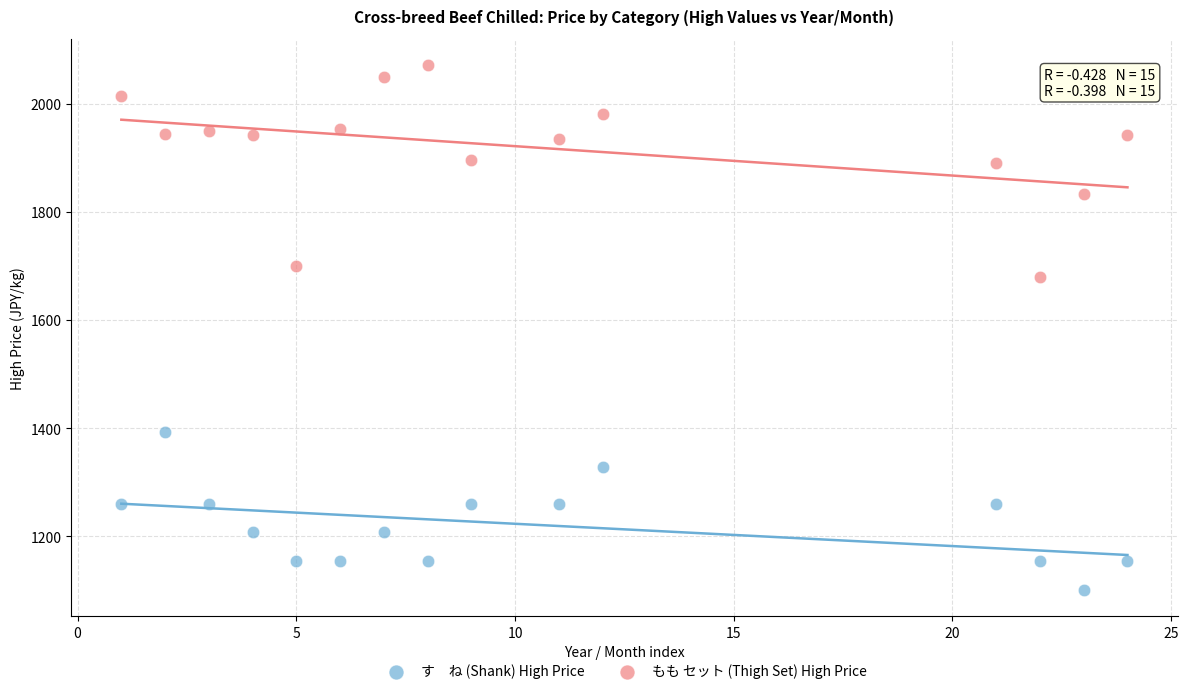

Across all data points, what is the range of Y values (max minus min)?

970.6